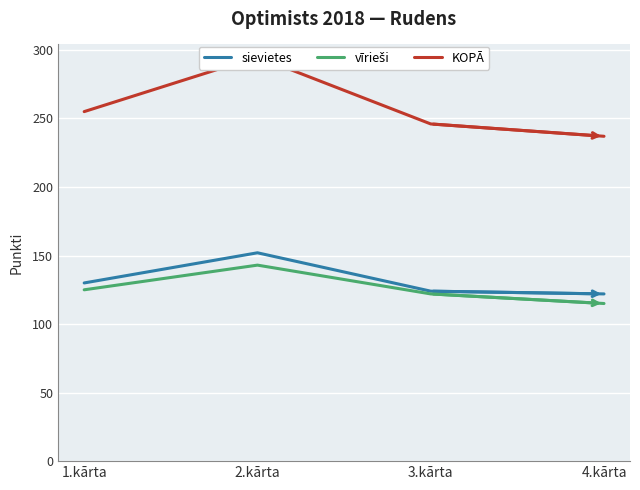

What is the sum of the vīrieši values at 2.kārta and 4.kārta?

258